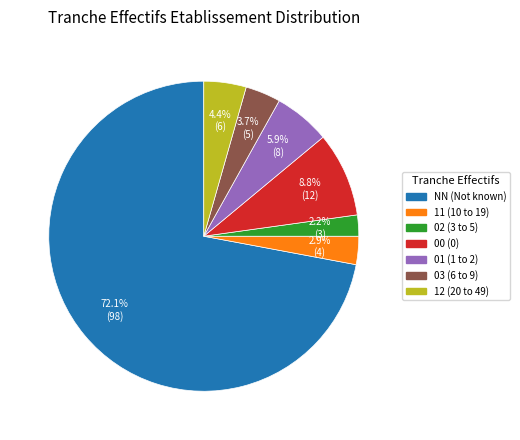

Rank the categories by value from lowest to highest.

02, 11, 03, 12, 01, 00, NN